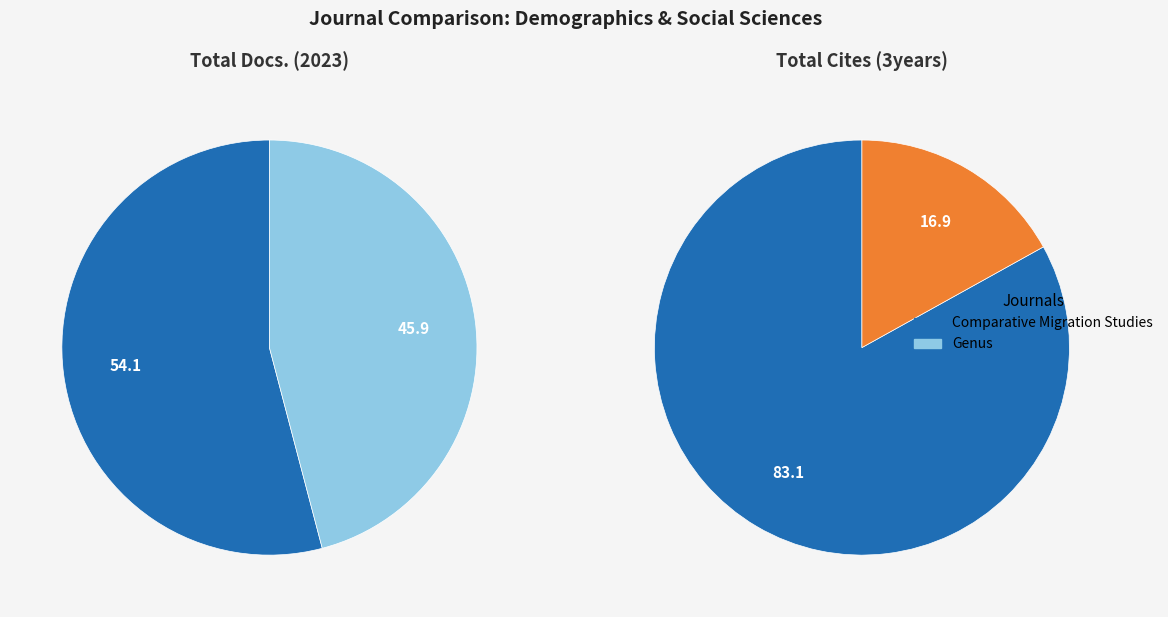

Between Comparative Migration Studies and Genus, which series saw the biggest shift?

Total Cites (3years)